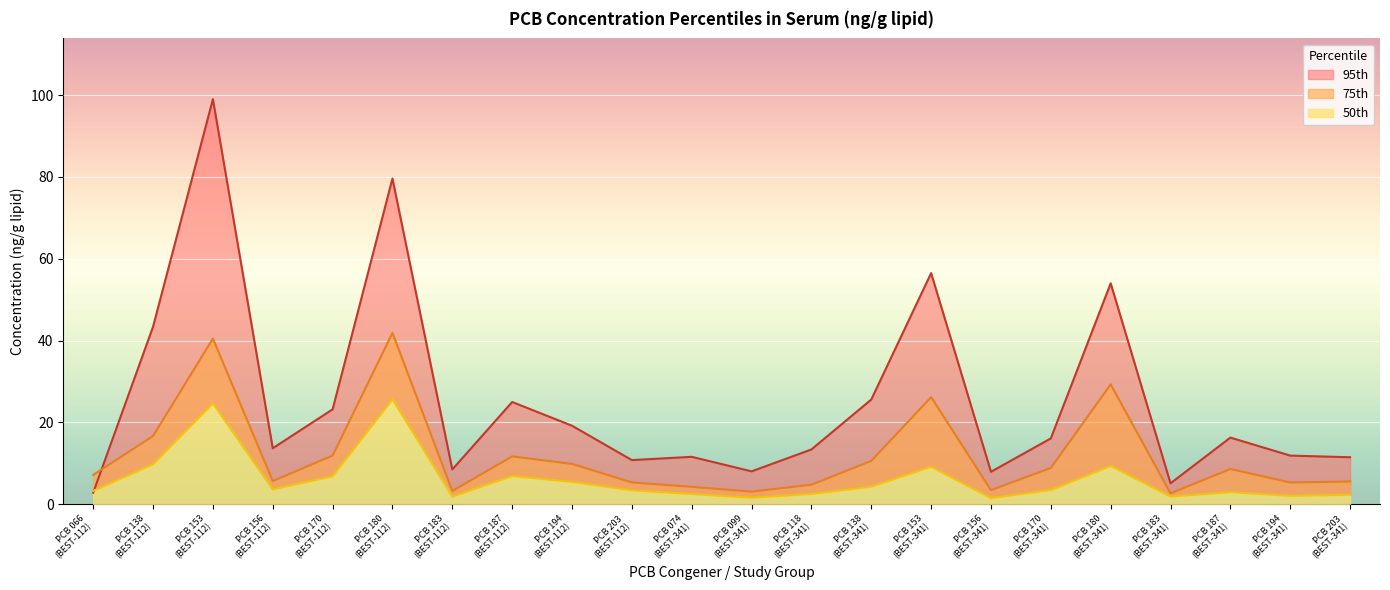

What are all the series names shown in the legend?

75th, 50th, 95th